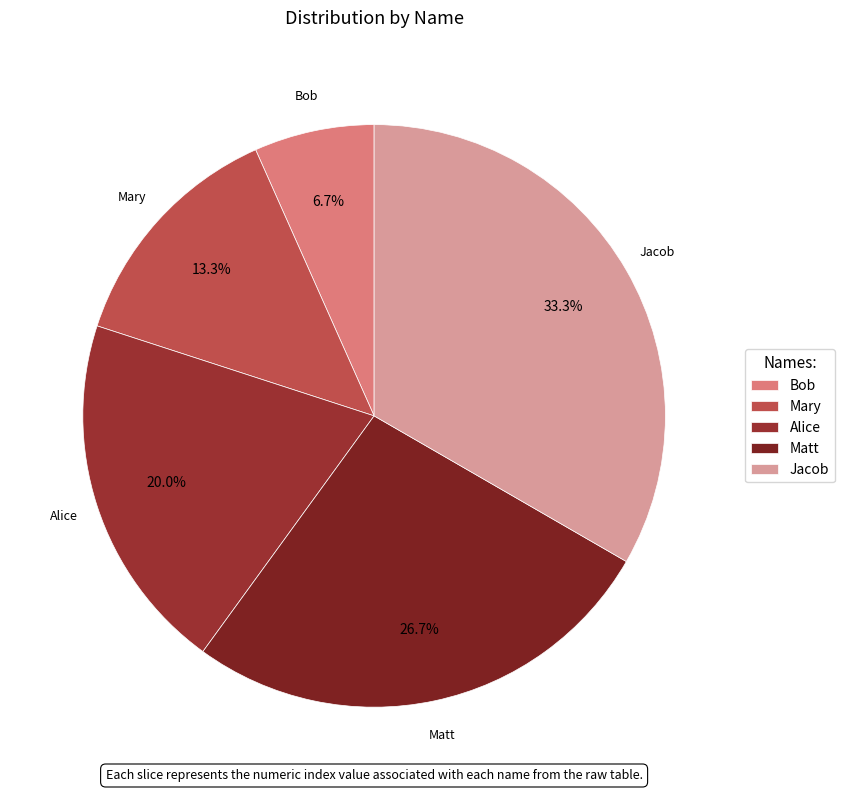

To the nearest percent, what is the combined percentage of Bob and Alice?

27%